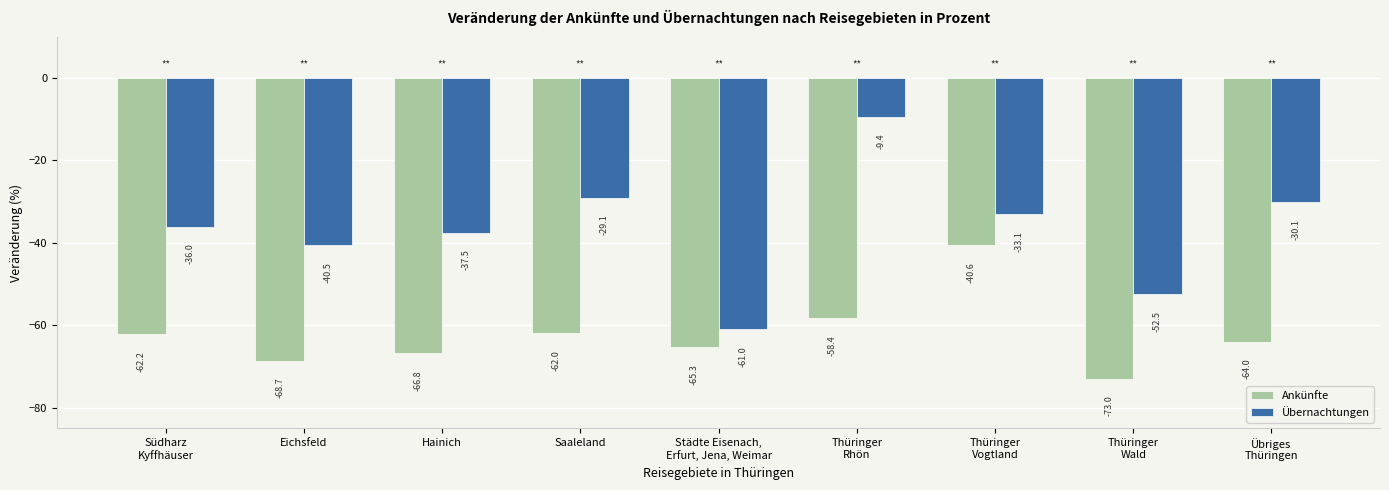

The Ankünfte series shows -24.4 at Thüringer
Wald. True or false?

False